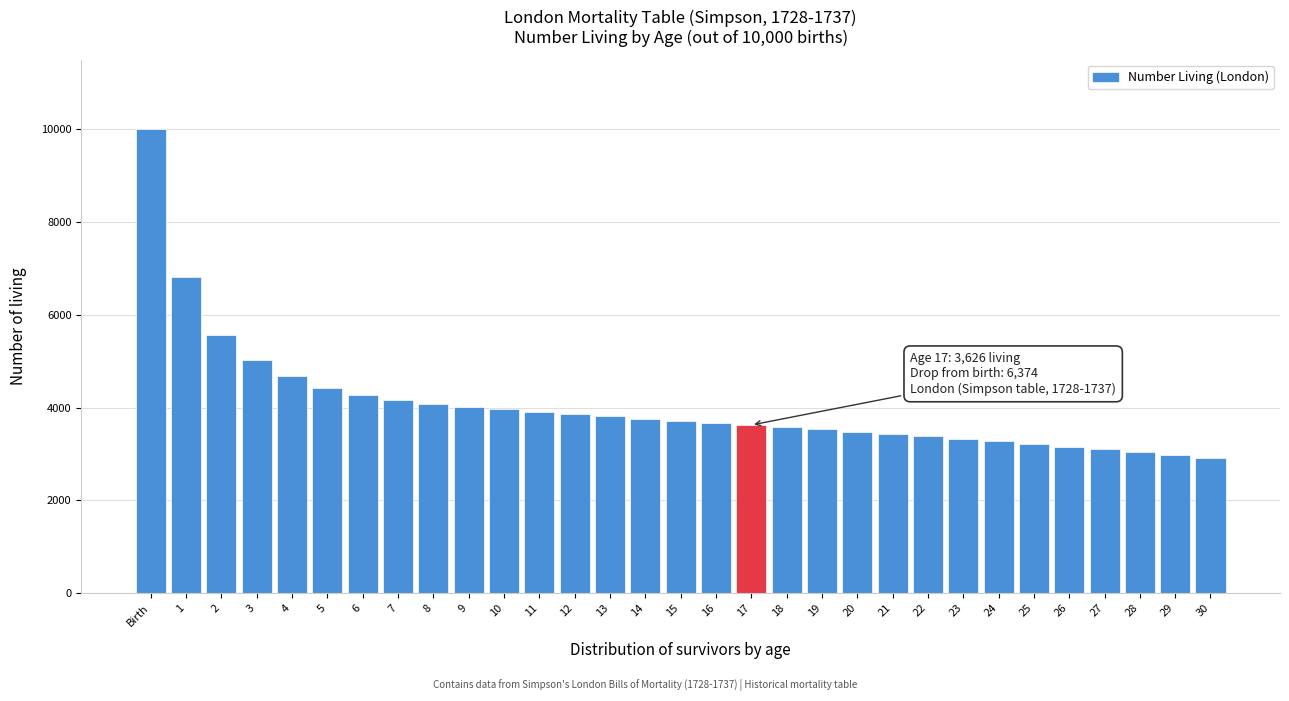

What is the label of the 1st bar from the left?

Birth